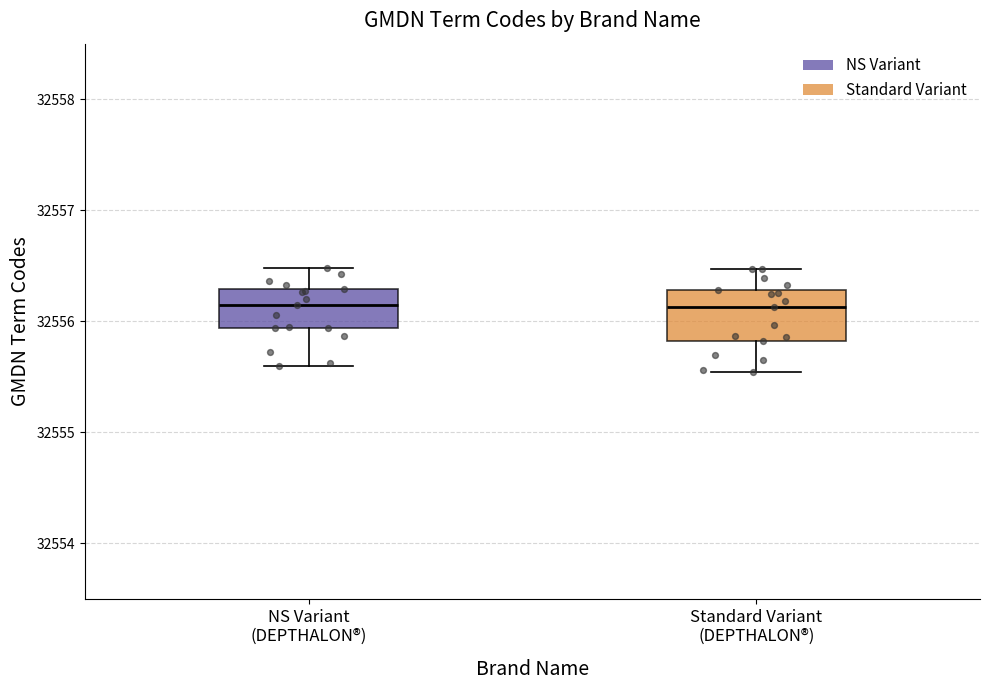

Comparing the boxes themselves (not the whiskers), which one is the tallest?

Standard Variant (DEPTHALON®)